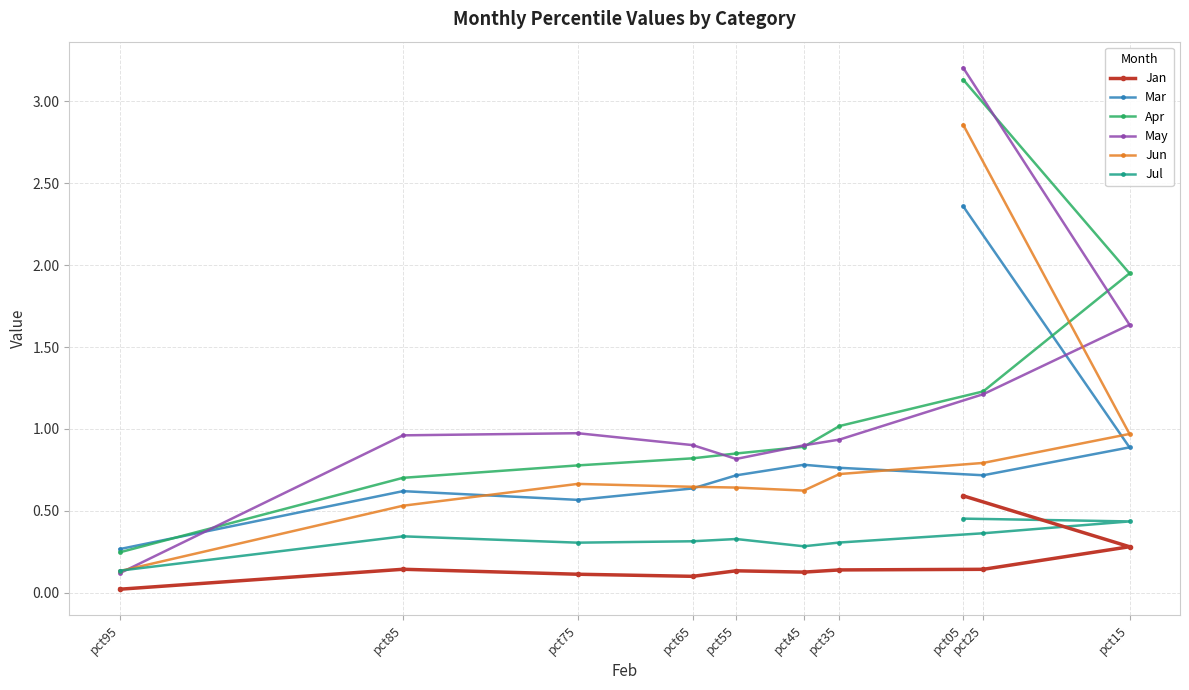

What are all the series names shown in the legend?

Jan, Mar, Apr, May, Jun, Jul